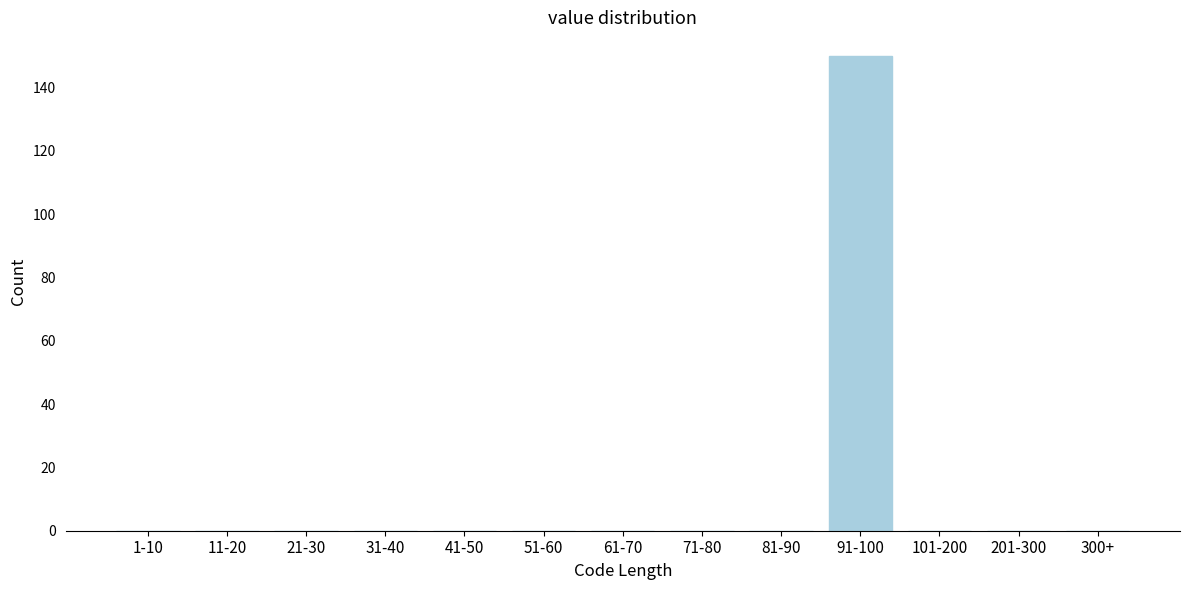

Reading left to right, transcribe all the data shown in this chart.

1-10=0	11-20=0	21-30=0	31-40=0	41-50=0	51-60=0	61-70=0	71-80=0	81-90=0	91-100=150	101-200=0	201-300=0	300+=0